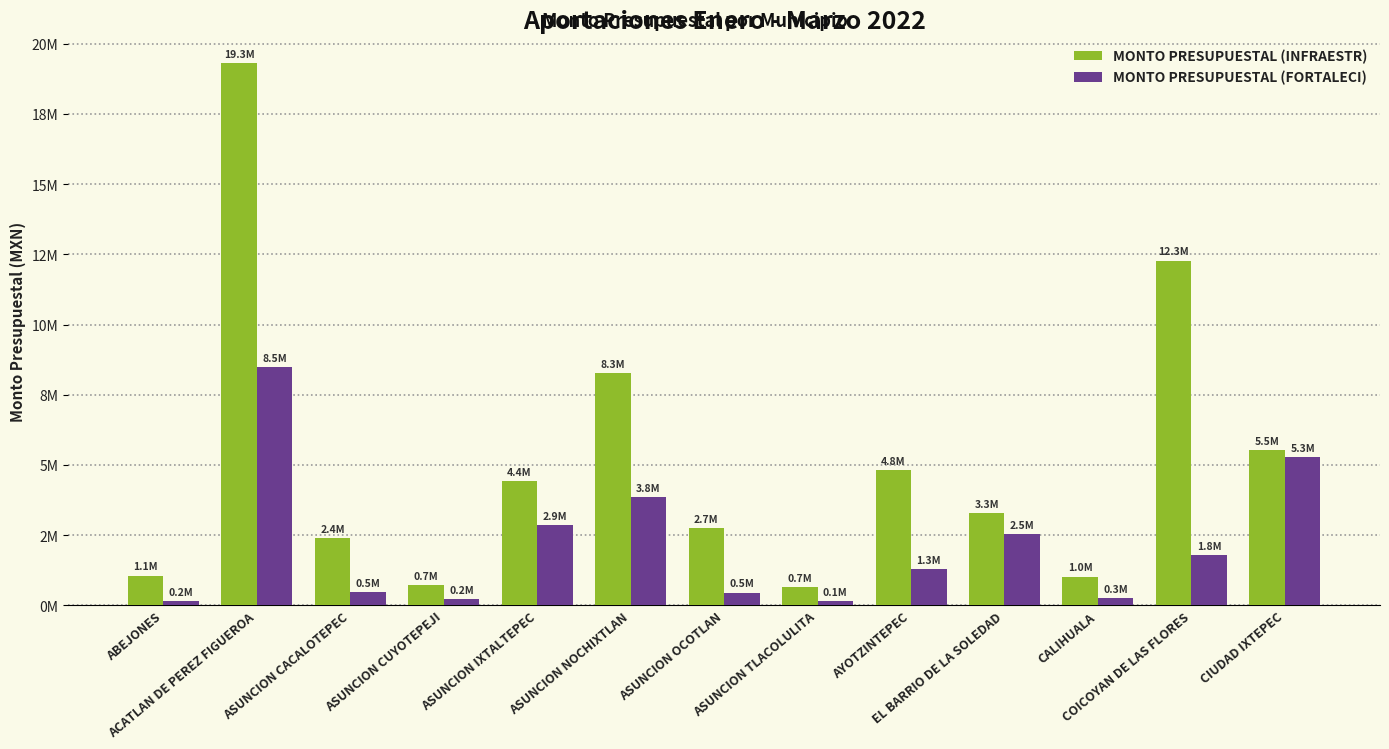

Which series has the largest total across all categories?

MONTO PRESUPUESTAL (INFRAESTR)